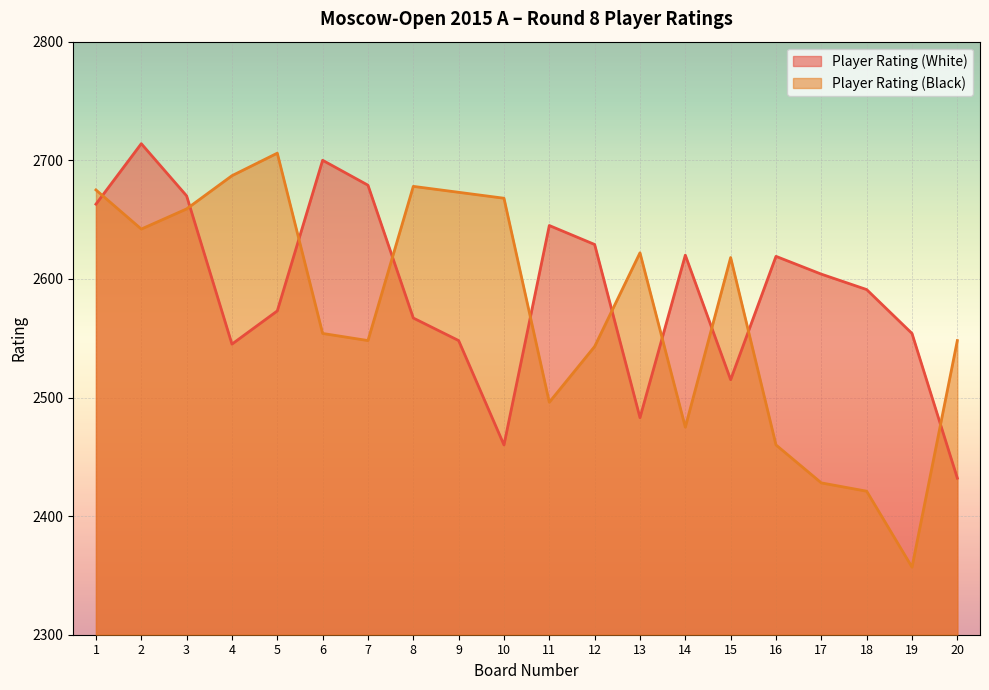

What is the approximate value of Player Rating (Black) at 13, to the nearest 5?

2620